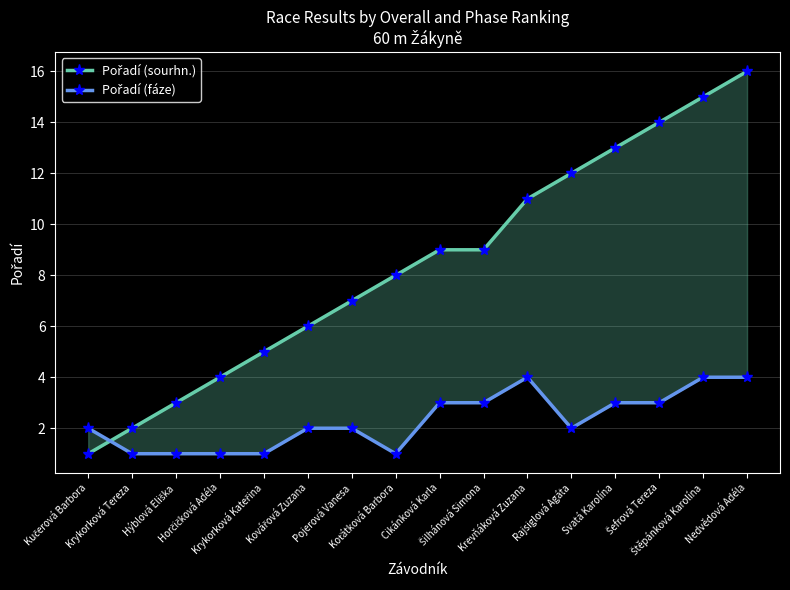

What is the approximate value of Pořadí (fáze) at Šefrová Tereza?

3